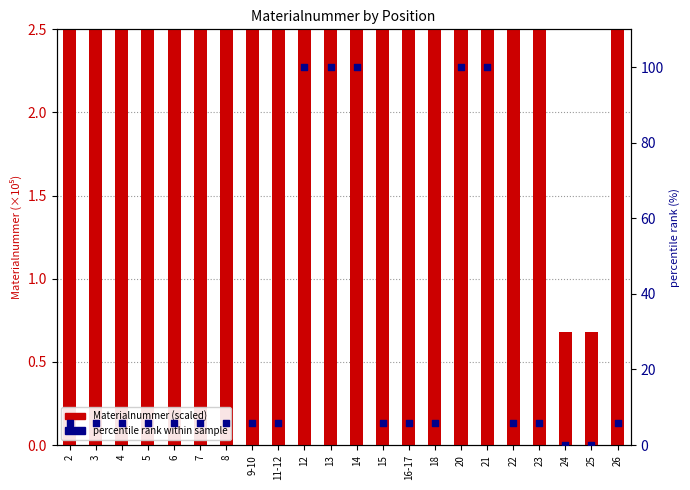

Which series has the widest spread of Y values?

Materialnummer (scaled)